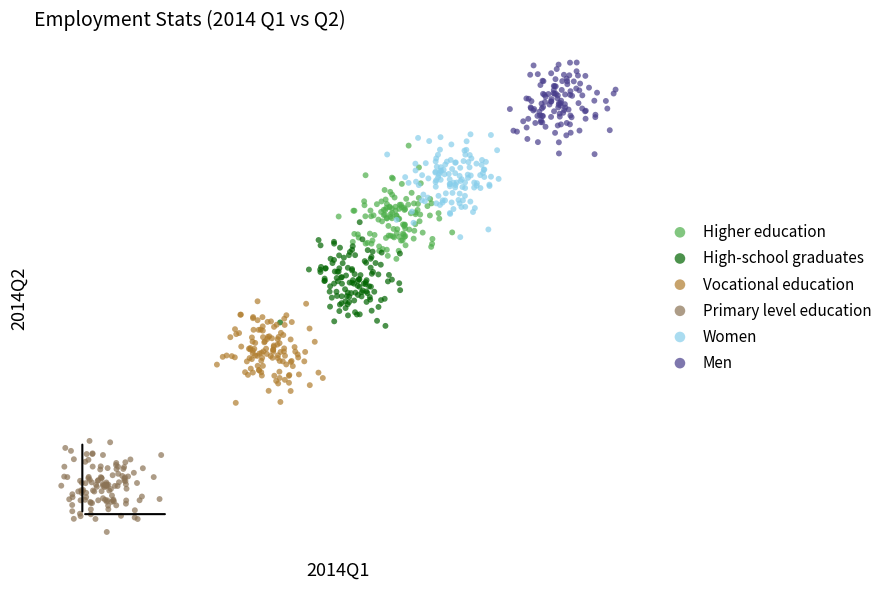

What are all the series names shown in the legend?

Higher education, High-school graduates, Vocational education, Primary level education, Women, Men